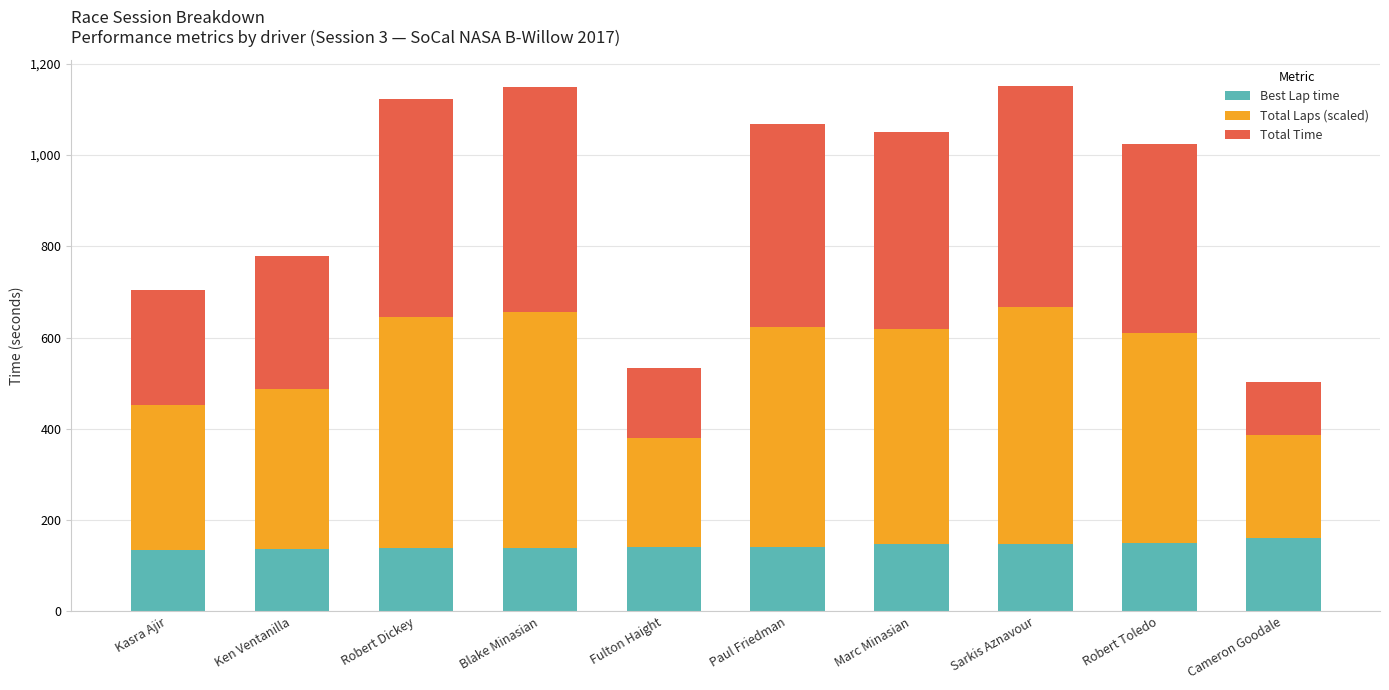

What is the highest value of the Best Lap time series?

159.9